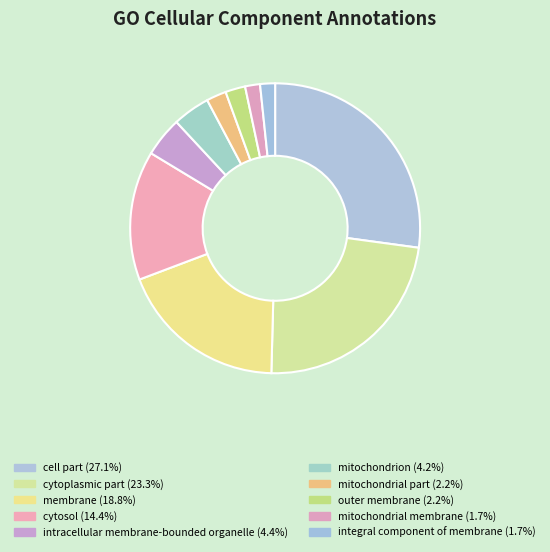

To the nearest percent, what percentage of the pie is outer membrane?

2%